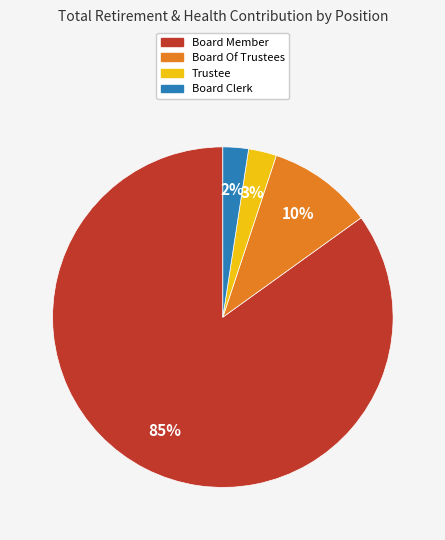

How many slices are in this pie chart?

4